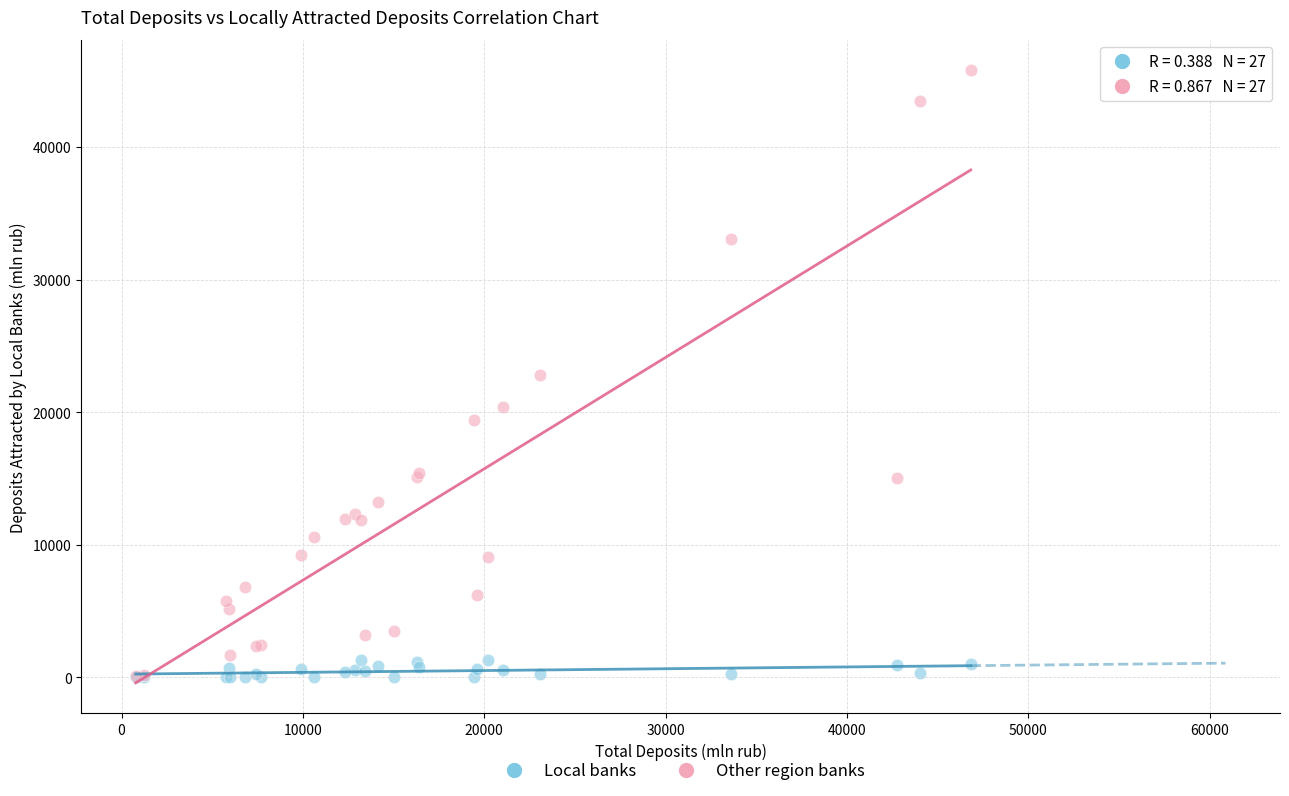

Which series reaches the maximum Y coordinate?

Other region banks